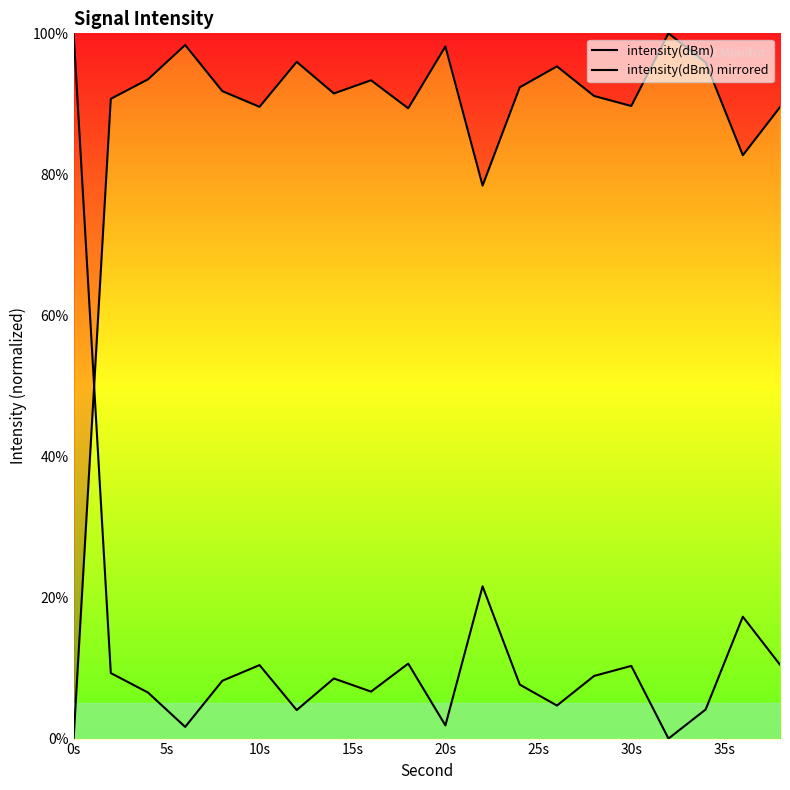

List the series in order of their overall mean, lowest first.

intensity(dBm) mirrored, intensity(dBm)